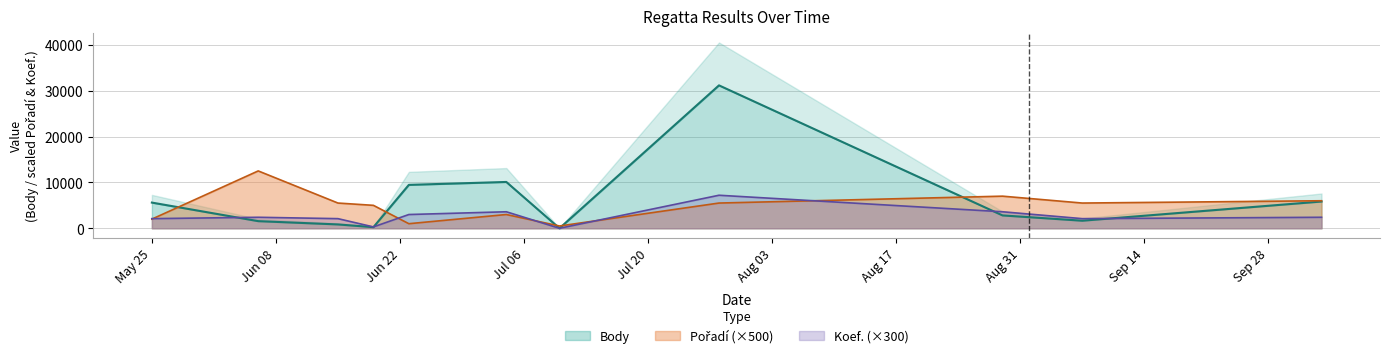

What is the label of the 4th point from the right?

2024-07-28